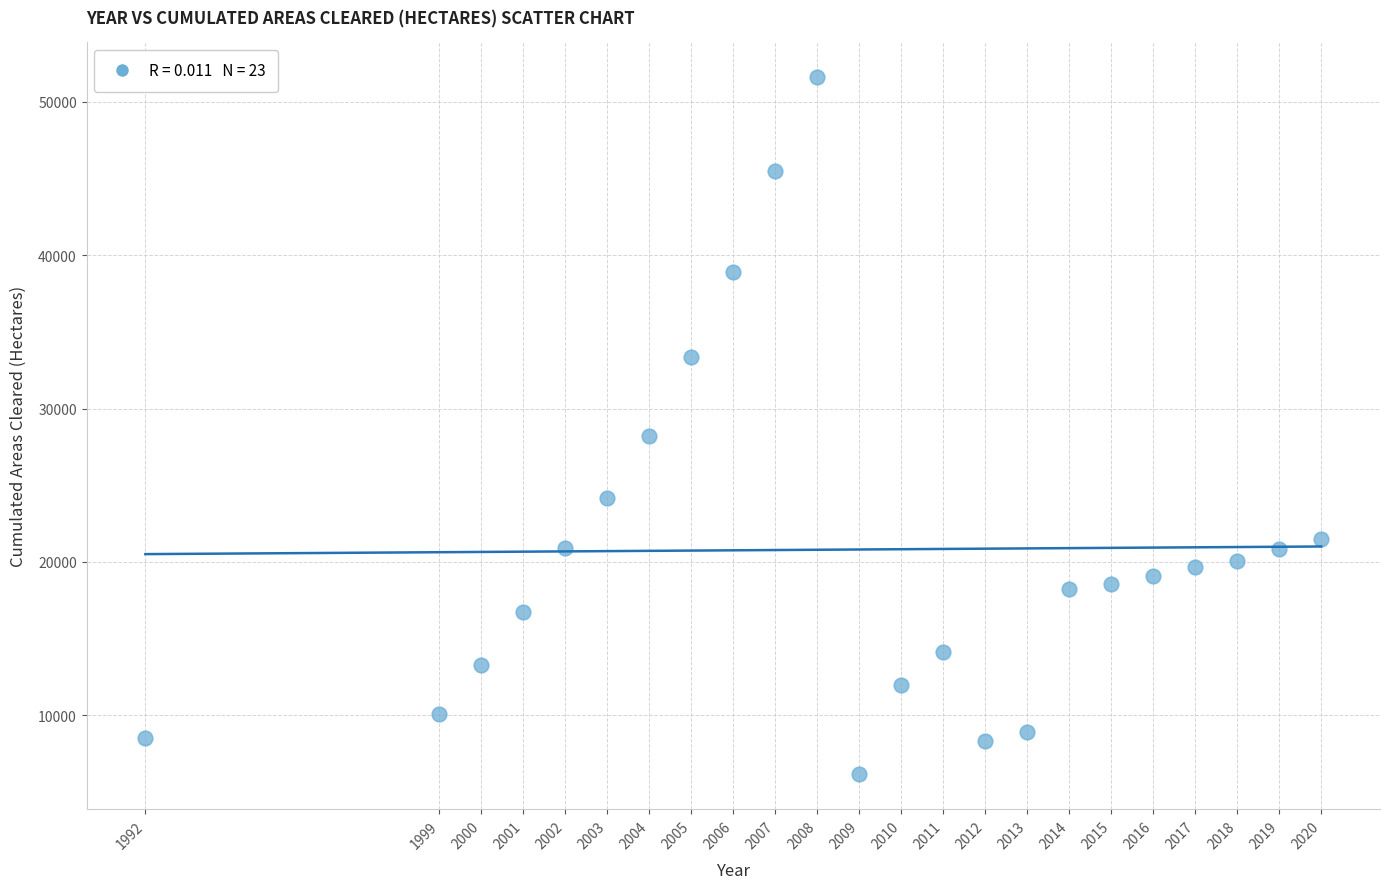

What is the range of Y values (max minus min)?

45464